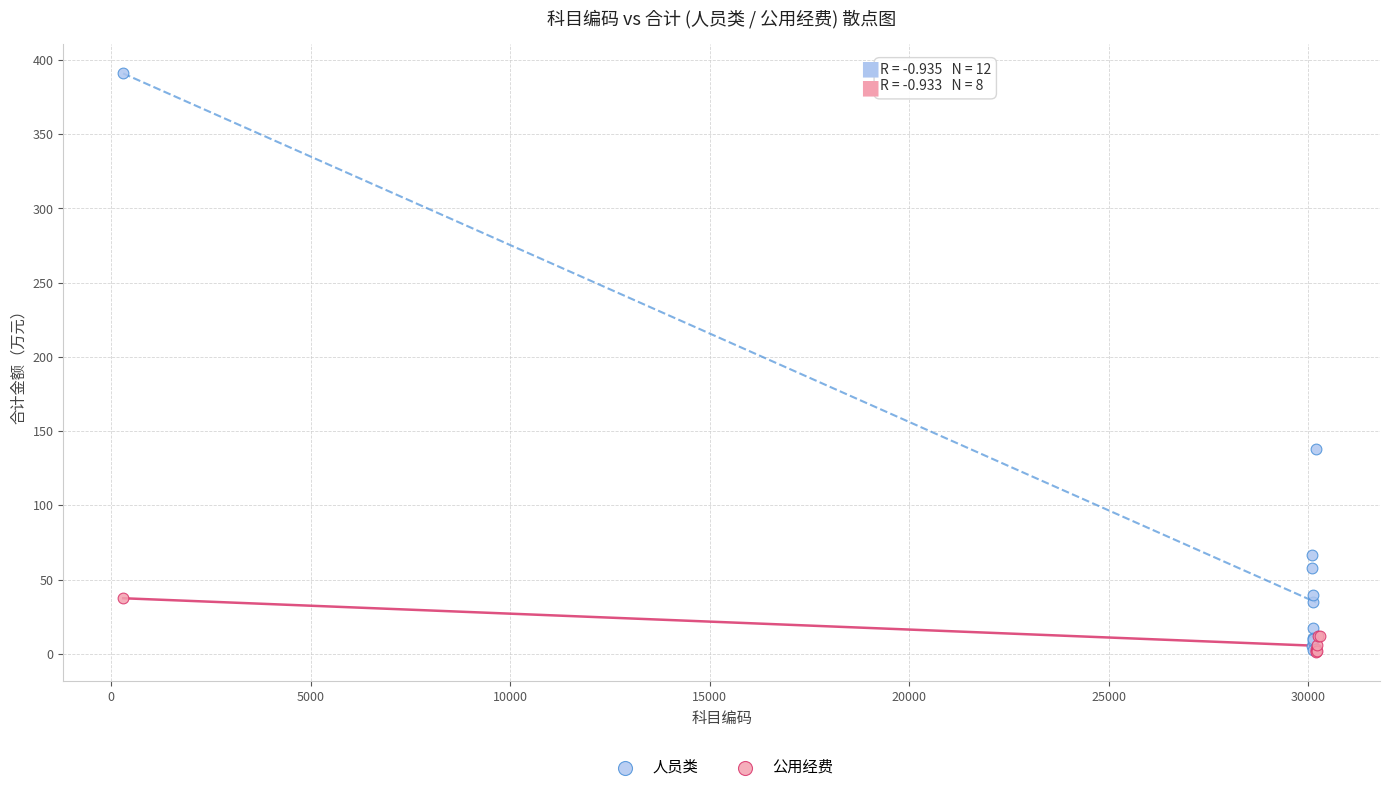

Which series has the widest spread of Y values?

人员类